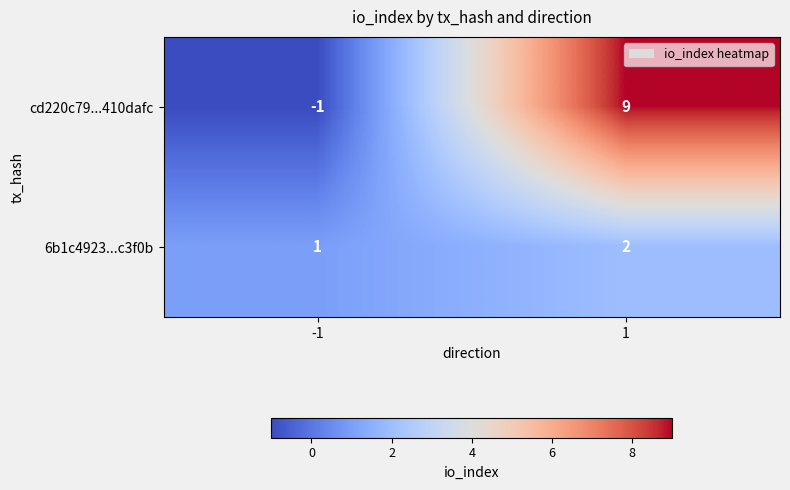

What is the sum of the cd220c79...410dafc values at -1 and 1?

8